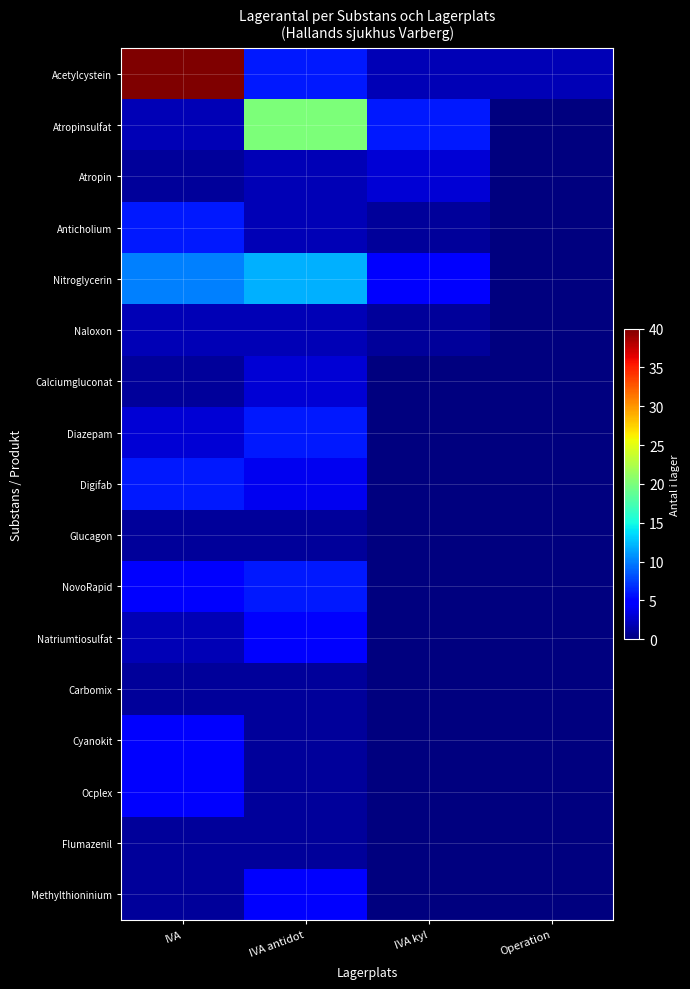

Reading right to left, list all the values displayed in this chart.

Acetylcystein: Operation=2	IVA kyl=2	IVA antidot=6	IVA=40
Atropinsulfat: Operation=0	IVA kyl=6	IVA antidot=20	IVA=2
Atropin: Operation=0	IVA kyl=3	IVA antidot=2	IVA=1
Anticholium: Operation=0	IVA kyl=1	IVA antidot=2	IVA=6
Nitroglycerin: Operation=0	IVA kyl=5	IVA antidot=12	IVA=10
Naloxon: Operation=0	IVA kyl=1	IVA antidot=2	IVA=2
Calciumgluconat: Operation=0	IVA kyl=0	IVA antidot=3	IVA=1
Diazepam: Operation=0	IVA kyl=0	IVA antidot=6	IVA=3
Digifab: Operation=0	IVA kyl=0	IVA antidot=4	IVA=6
Glucagon: Operation=0	IVA kyl=0	IVA antidot=1	IVA=1
NovoRapid: Operation=0	IVA kyl=0	IVA antidot=6	IVA=5
Natriumtiosulfat: Operation=0	IVA kyl=0	IVA antidot=5	IVA=2
Carbomix: Operation=0	IVA kyl=0	IVA antidot=1	IVA=1
Cyanokit: Operation=0	IVA kyl=0	IVA antidot=1	IVA=5
Ocplex: Operation=0	IVA kyl=0	IVA antidot=1	IVA=5
Flumazenil: Operation=0	IVA kyl=0	IVA antidot=1	IVA=1
Methylthioninium: Operation=0	IVA kyl=0	IVA antidot=5	IVA=1